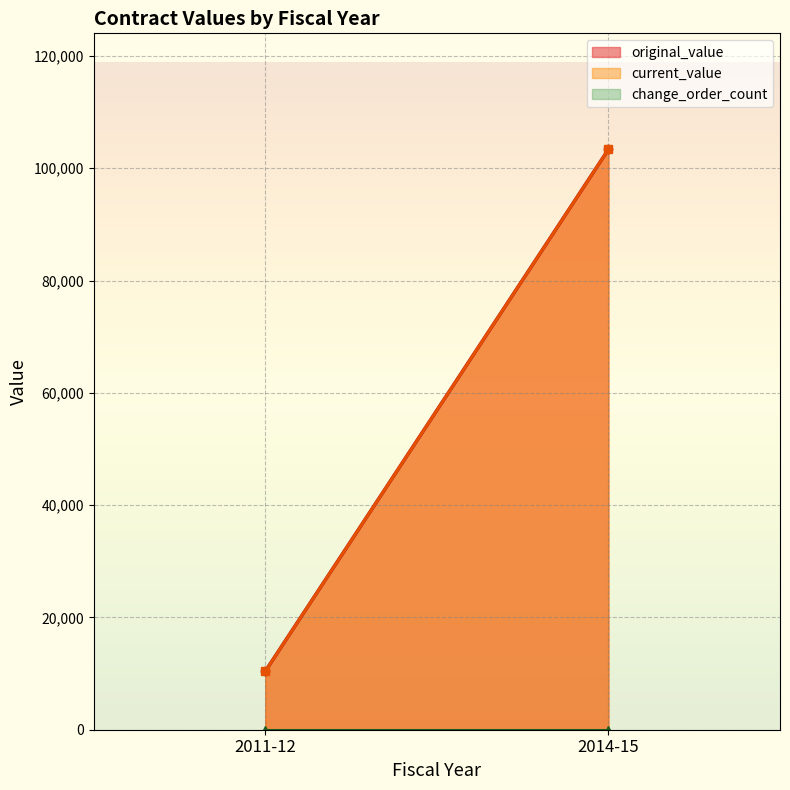

What is the label of the 2nd point from the left?

2014-15